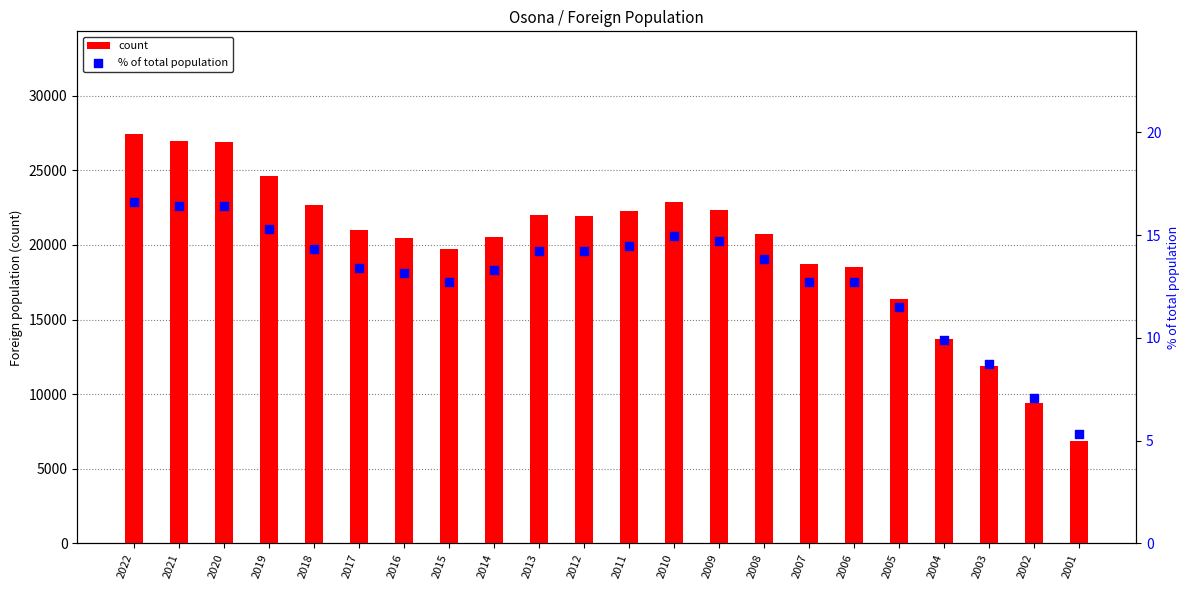

At how many categories does at least one series exceed 25040?

3